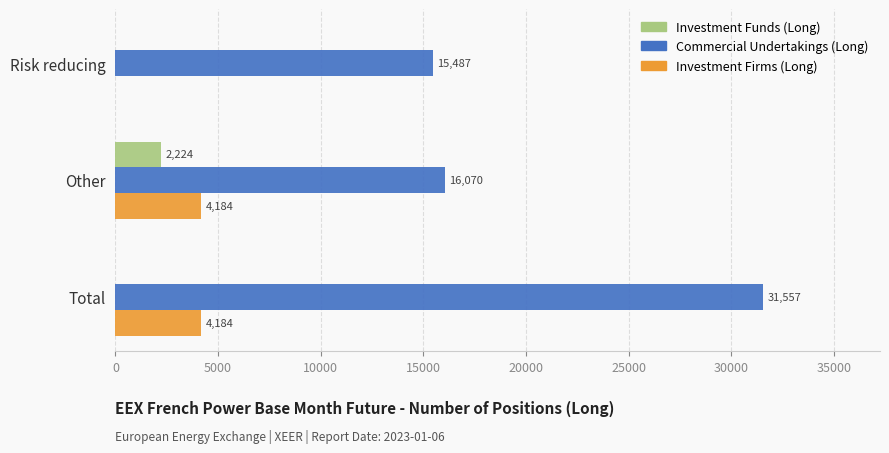

Which series has the largest total across all categories?

Commercial Undertakings (Long)